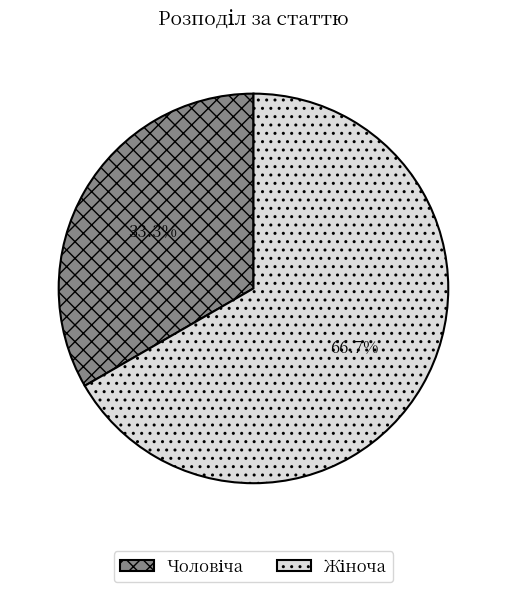

Is there a majority slice in this chart?

Yes